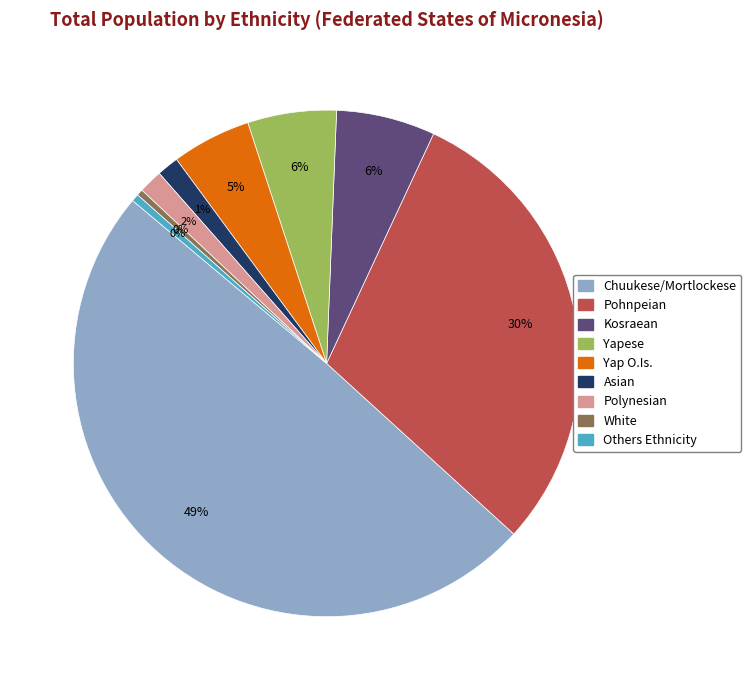

Is it true that Asian is 13% of the pie?

False